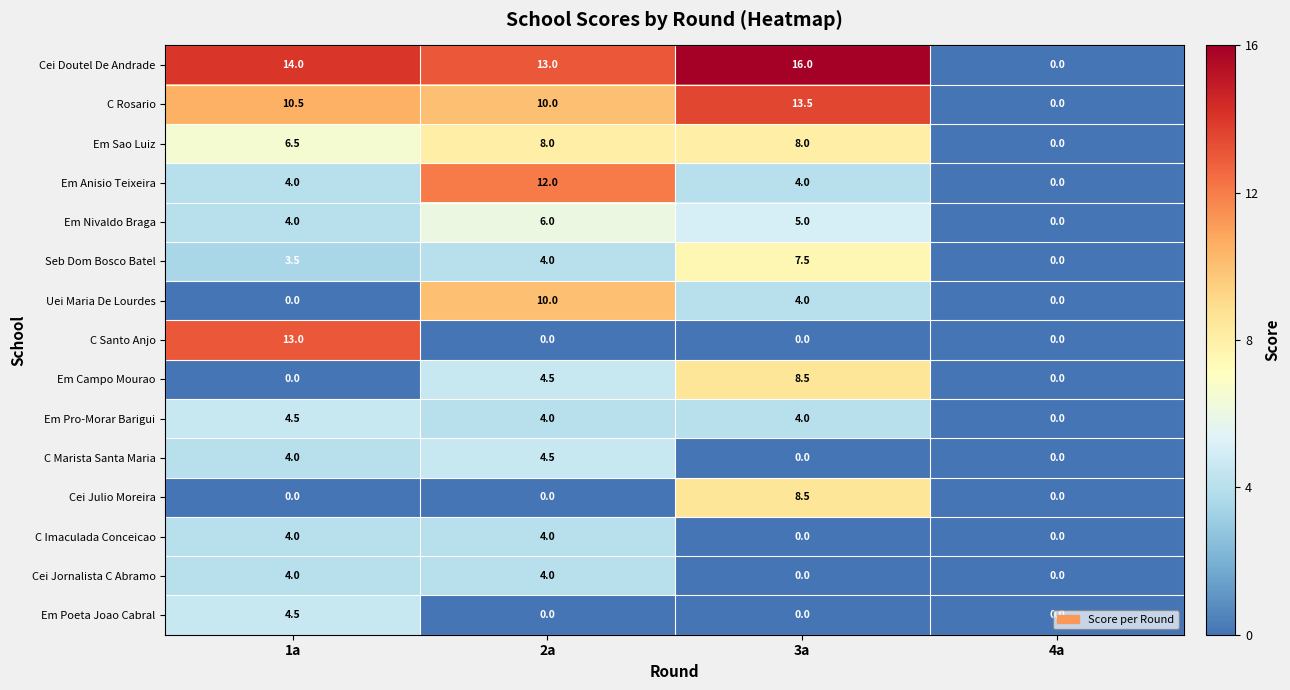

Which series has the largest total across all categories?

Cei Doutel De Andrade